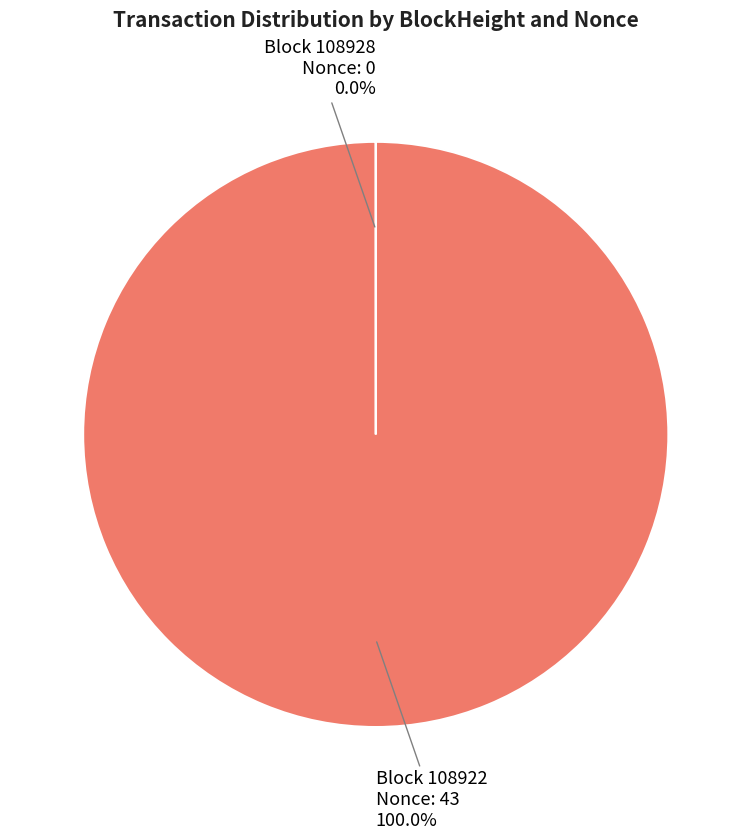

Is there any slice that represents more than half of the pie?

Yes